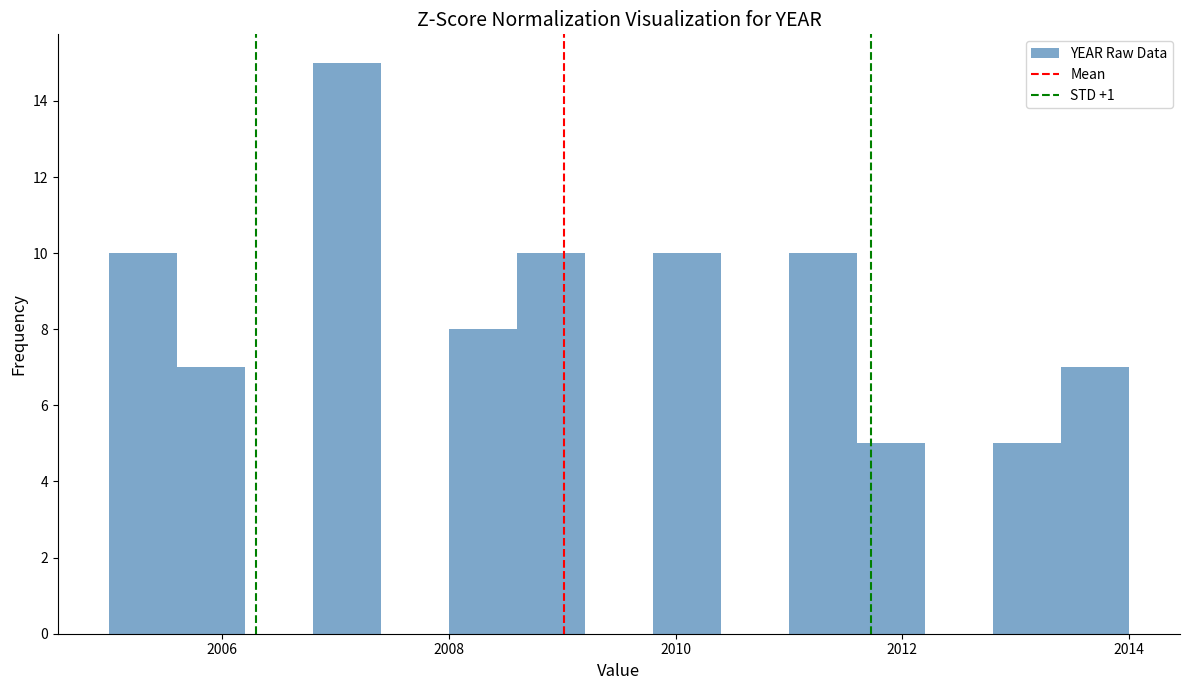

Around what value on the x-axis is the tallest bar? Give the approximate position of its centre, as read against the axis.

2007.2